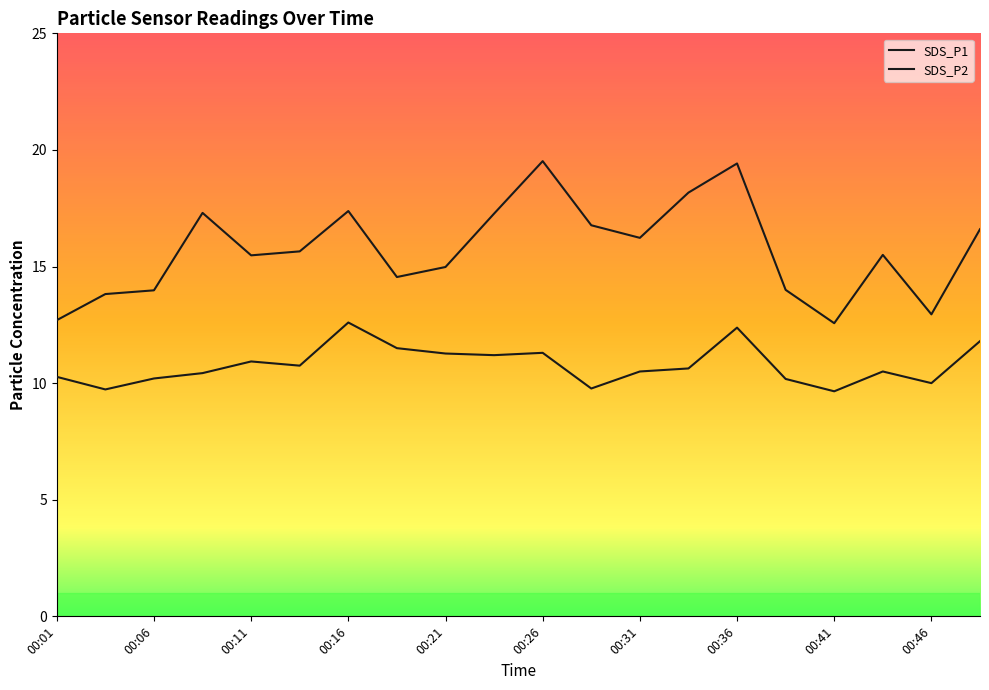

What is the greatest value displayed?

19.5